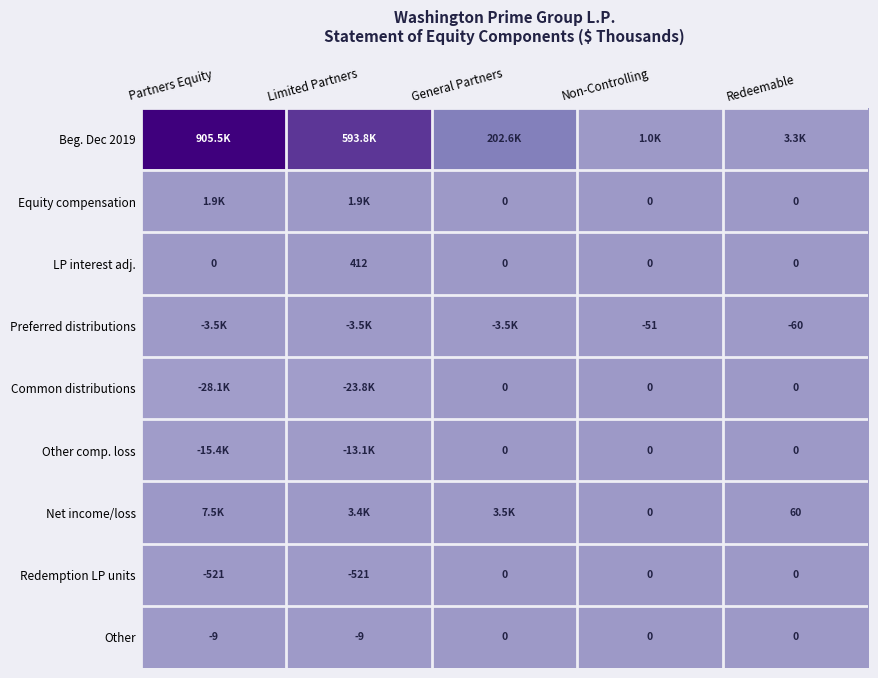

True or false: Net income/loss has a value of 60 at Redeemable.

True